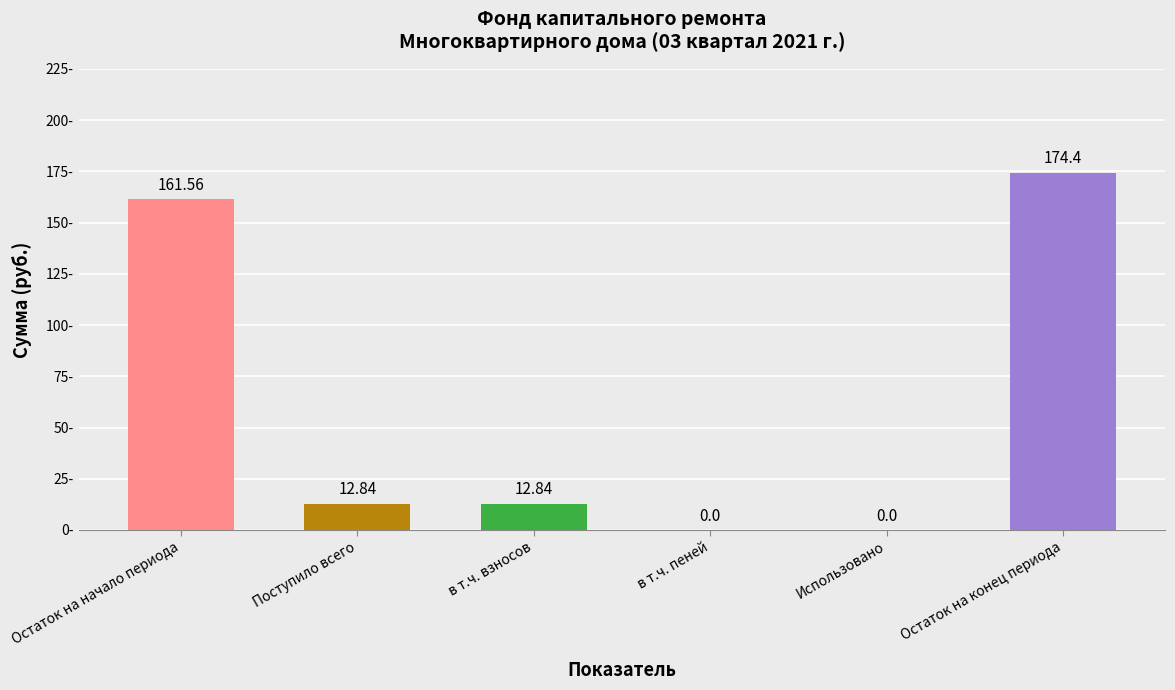

Count the number of values greater than 12.

4